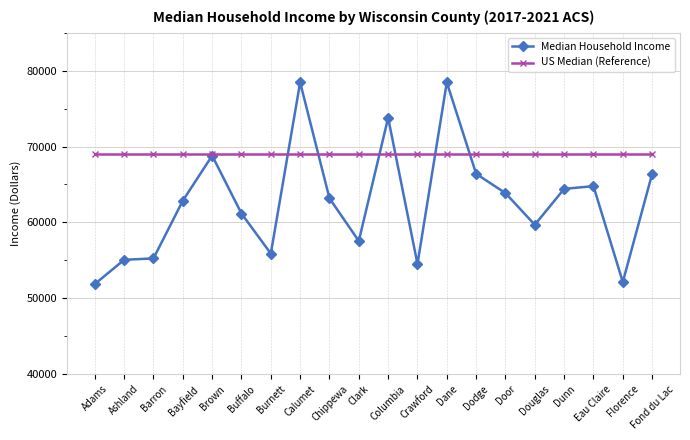

What is the label of the 5th point from the right?

Douglas